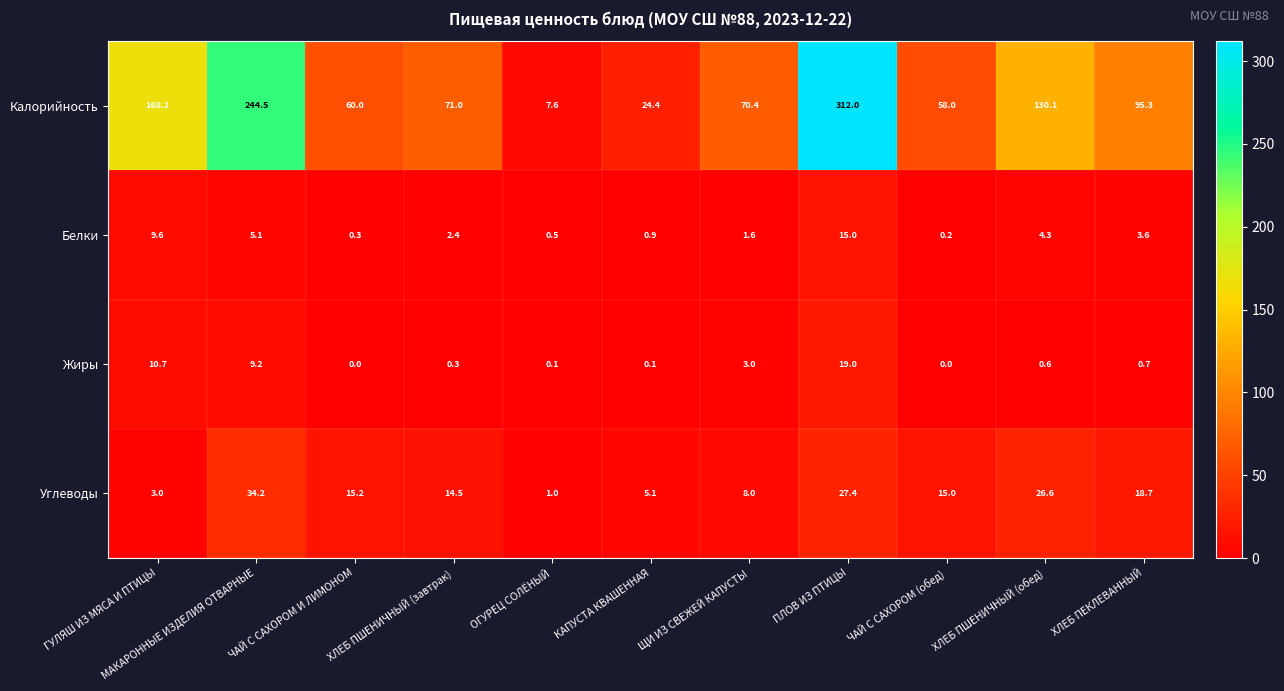

List the series in order of their peak value, lowest first.

Белки, Жиры, Углеводы, Калорийность